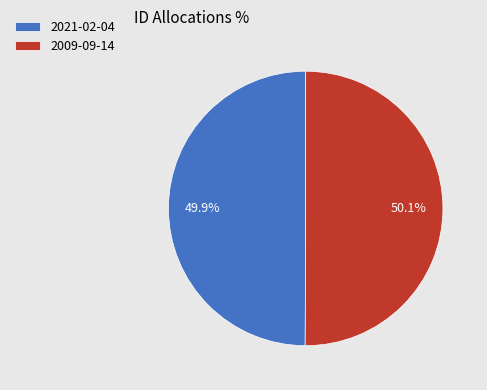

What percentage is NOT represented by 2021-02-04?

50.1%